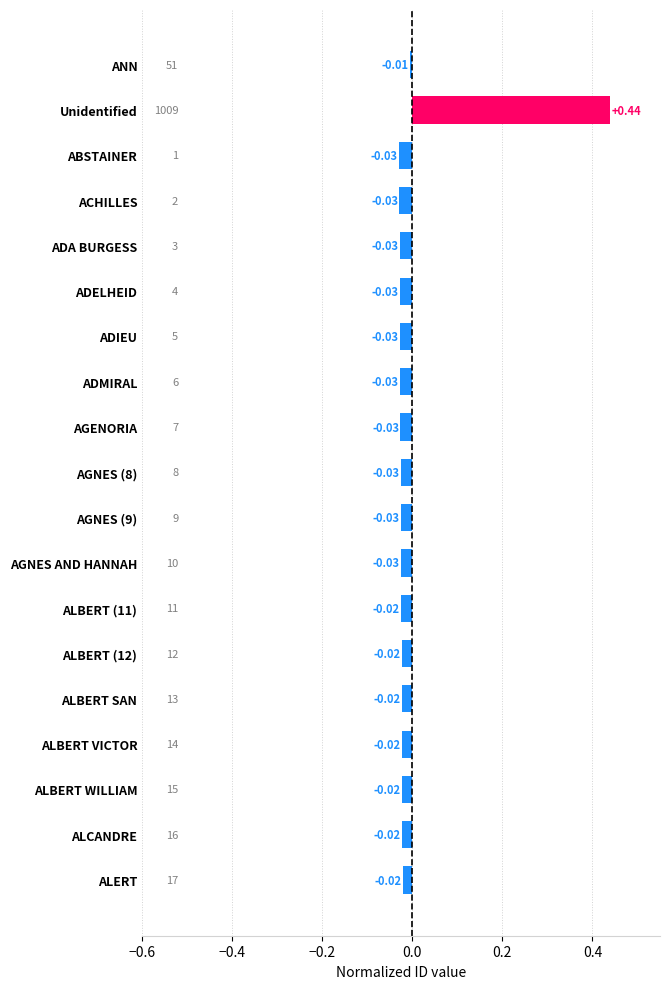

Between ADELHEID and ALBERT SAN, which is larger?

ALBERT SAN